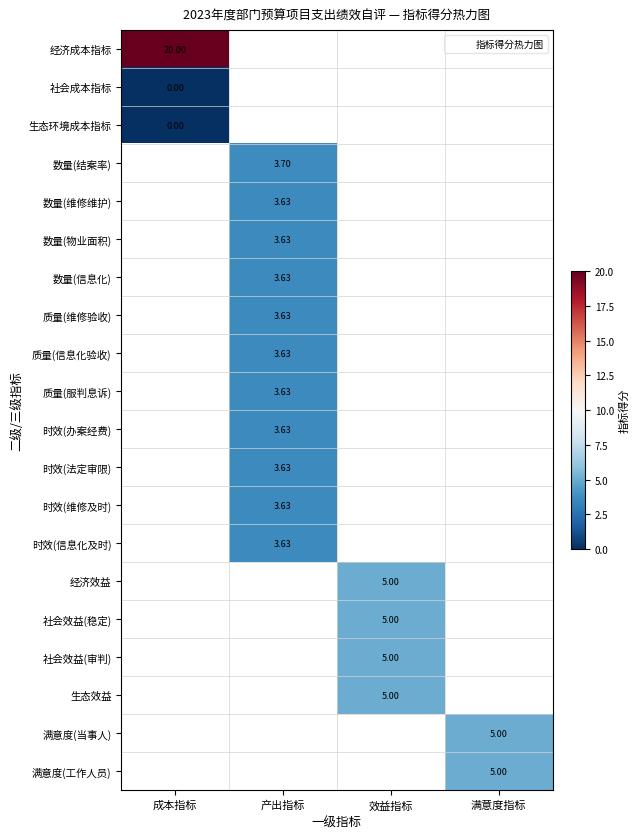

Is it true that 时效(信息化及时) equals 3.6 at 产出指标?

True